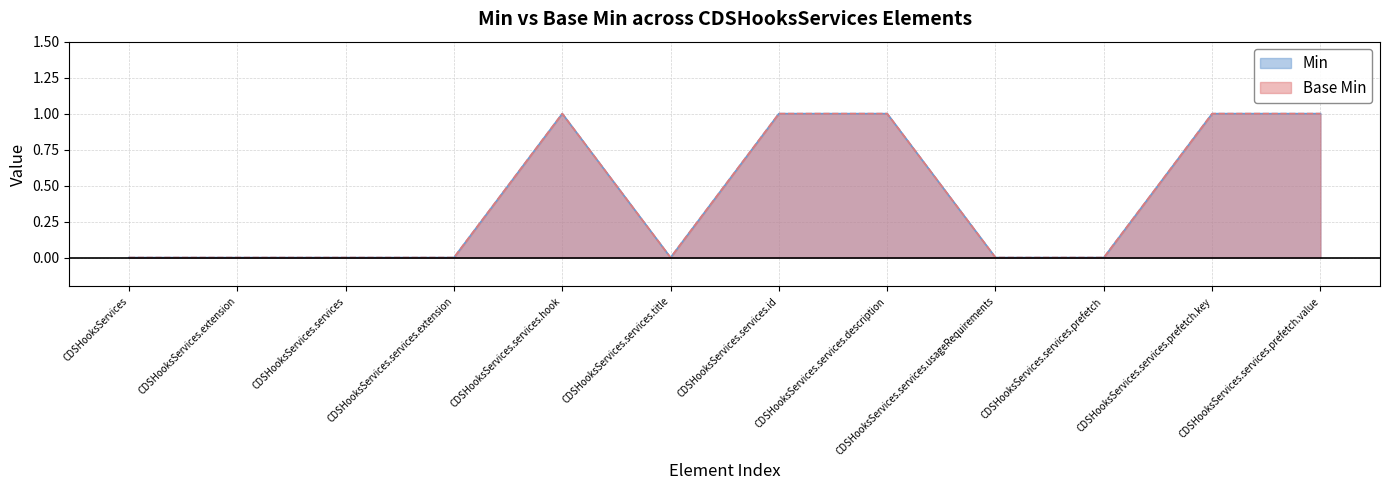

The value of Min at CDSHooksServices.services.prefetch is 0. True or false?

True